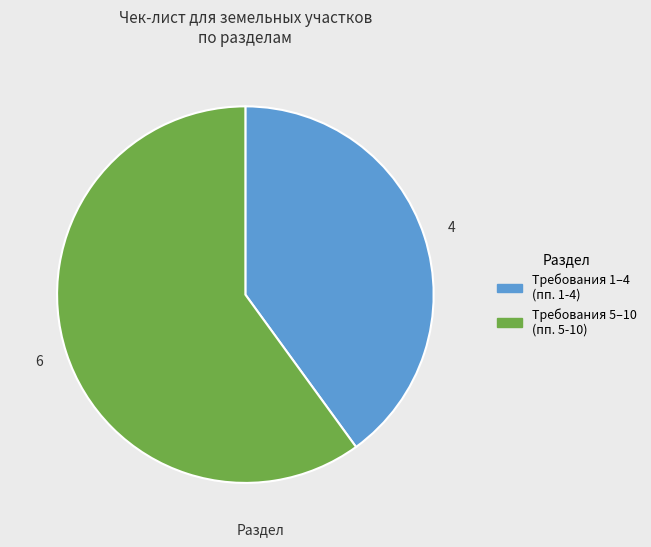

Is there a majority slice in this chart?

Yes